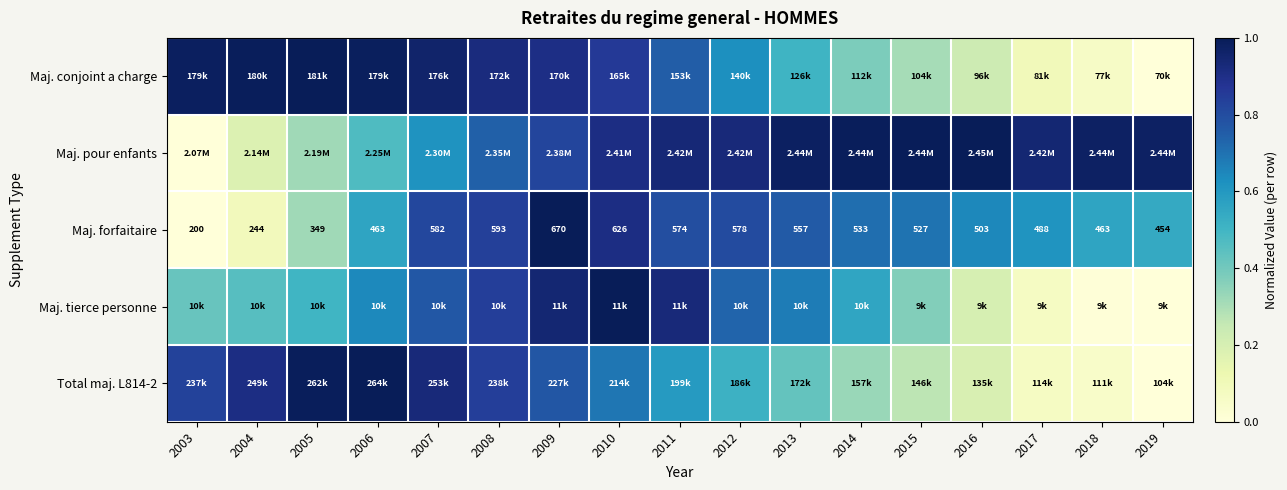

What is the spread (max minus min) of values at 2003?

1.0